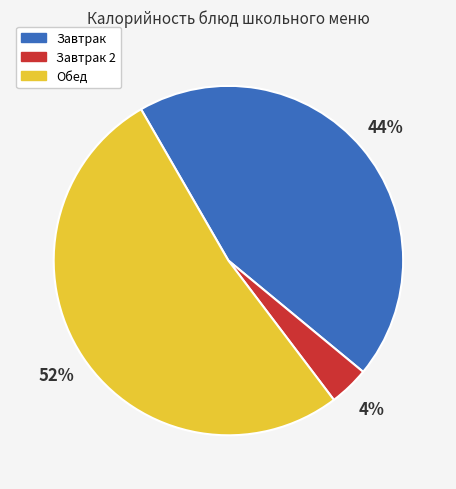

True or false: Завтрак 2 accounts for 17% of the total.

False